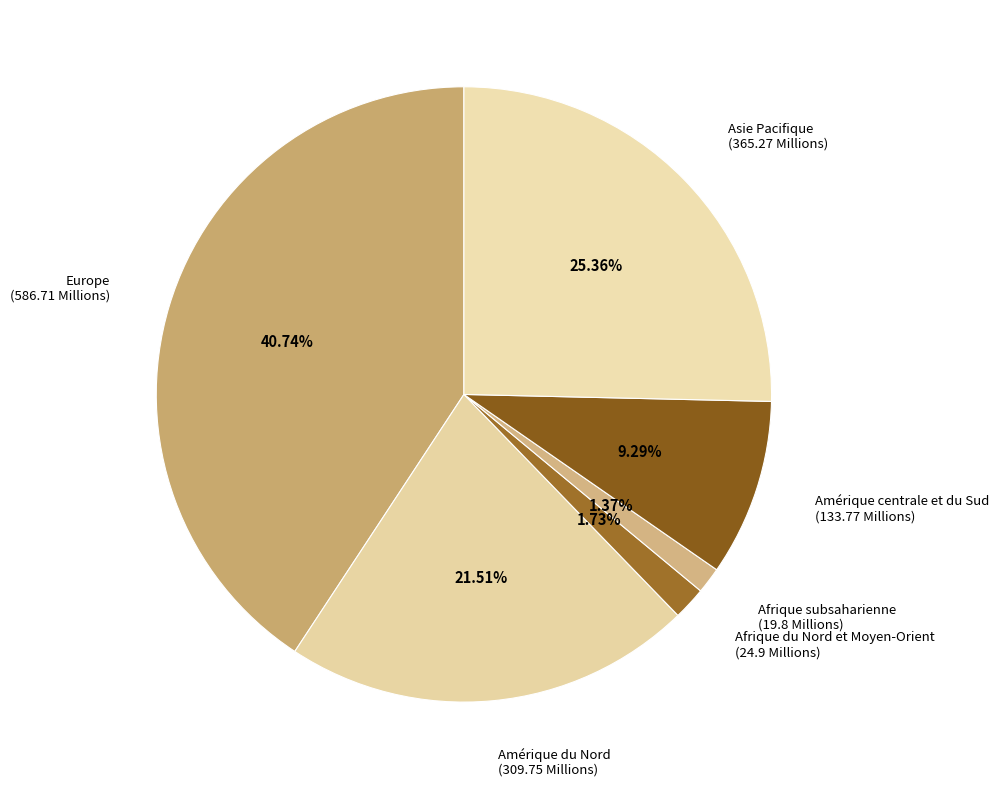

How many segments does this pie chart have?

6